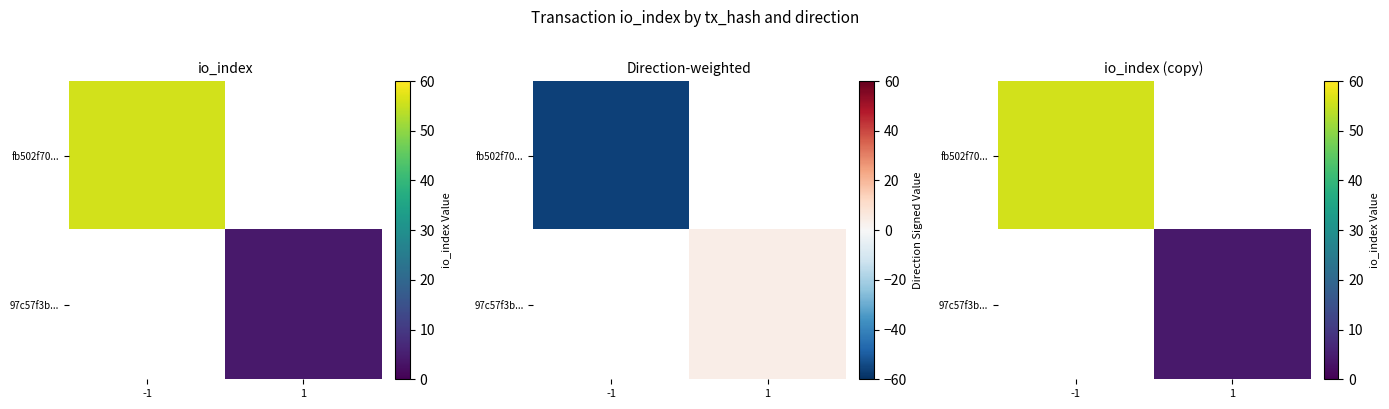

How many series are shown in this chart?

2